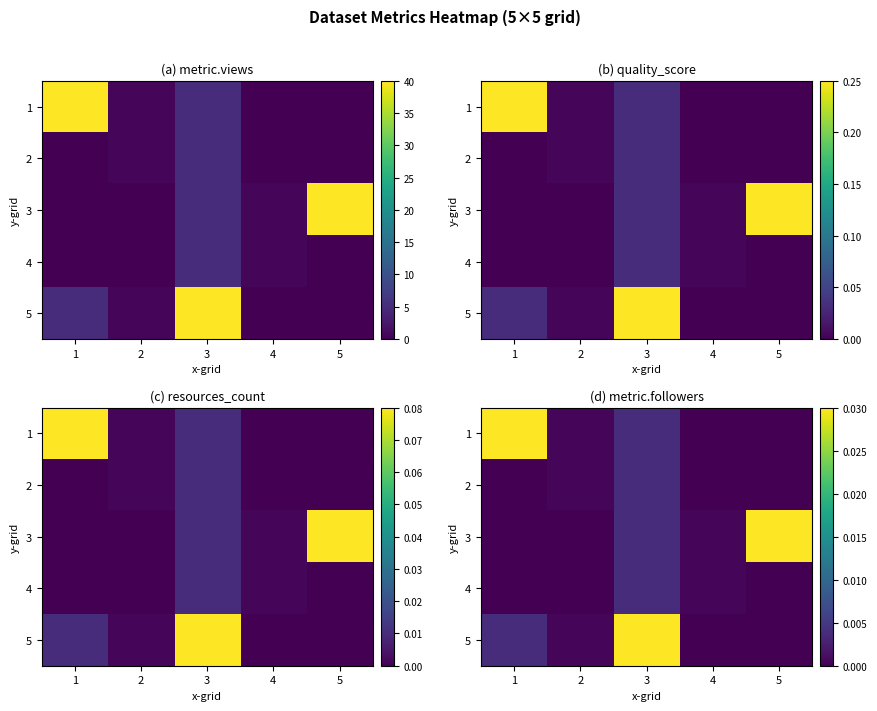

How many series are shown in this chart?

5